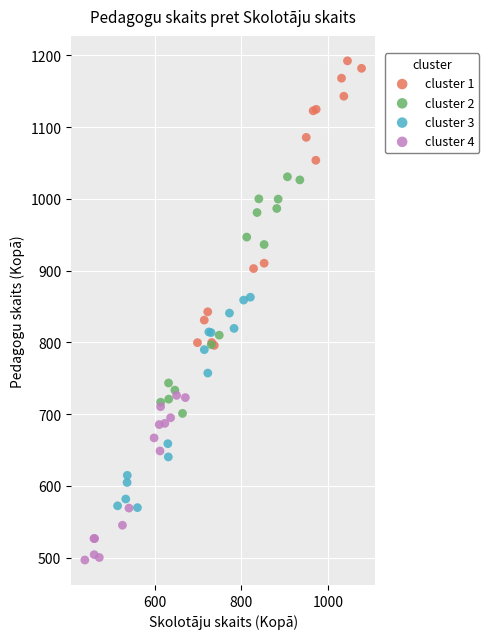

Which series contains the highest Y value?

cluster 1